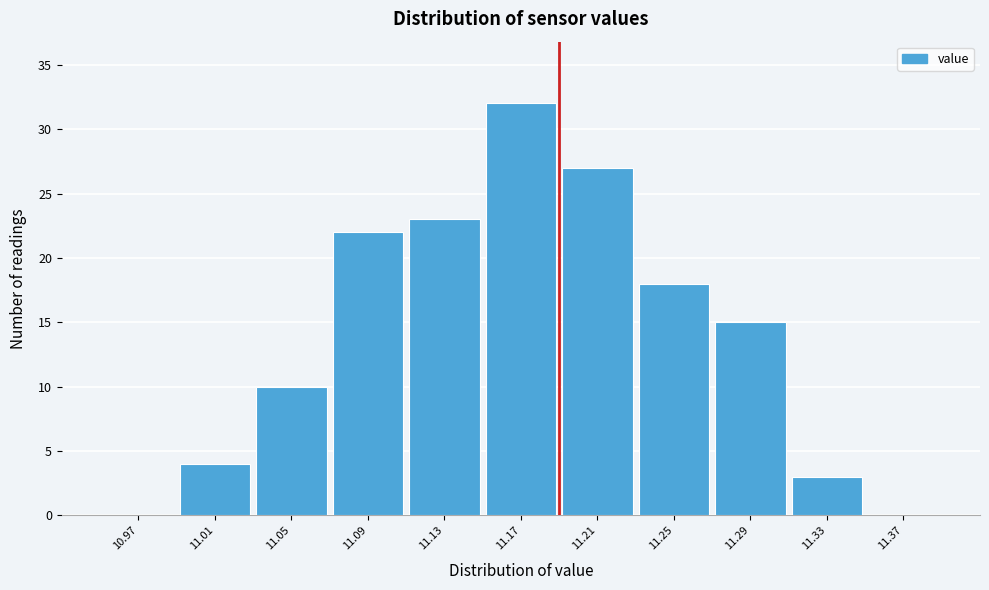

Over which range of the x-axis is the bar tallest?

11.15 to 11.19